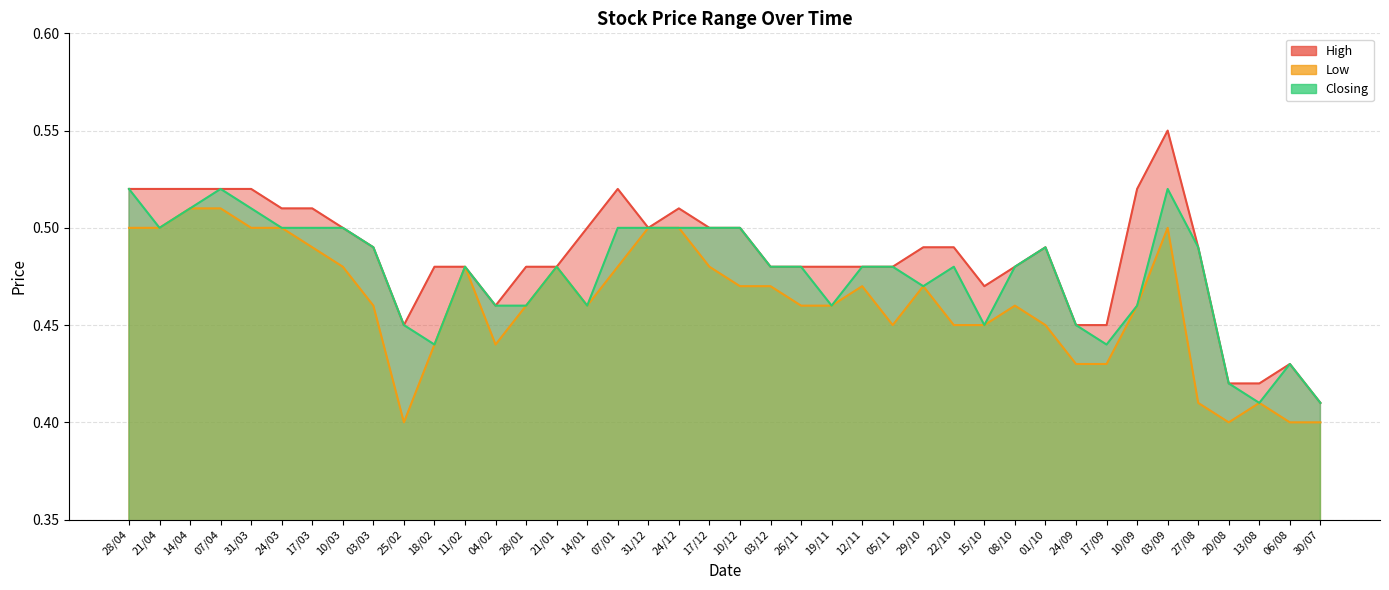

What position from the right is 17/12?

21